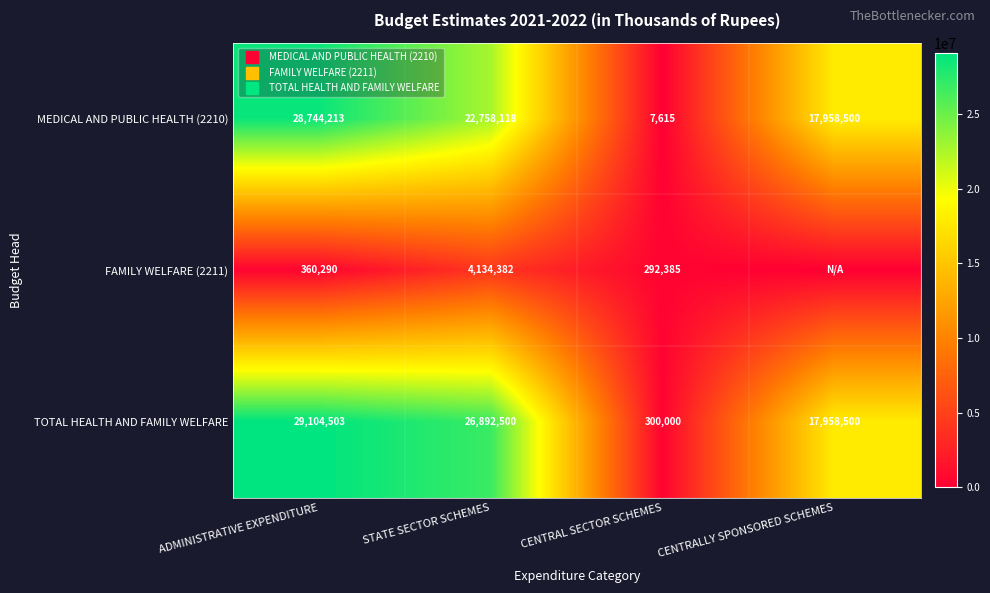

Rank the series at ADMINISTRATIVE EXPENDITURE from lowest to highest value.

FAMILY WELFARE (2211), MEDICAL AND PUBLIC HEALTH (2210), TOTAL HEALTH AND FAMILY WELFARE